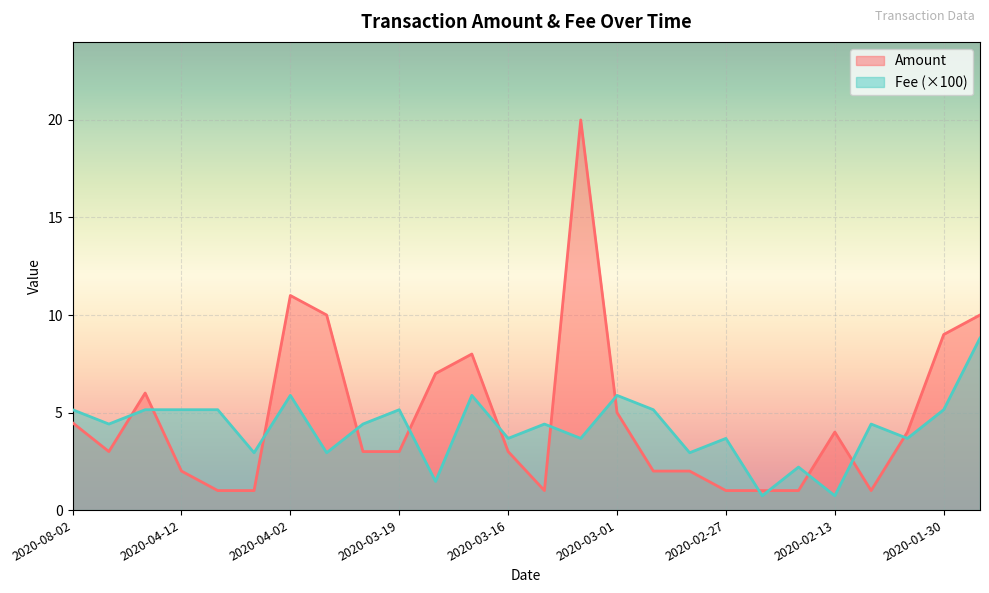

In Amount, how many points are lower than both neighbors (excluding endpoints)?

3